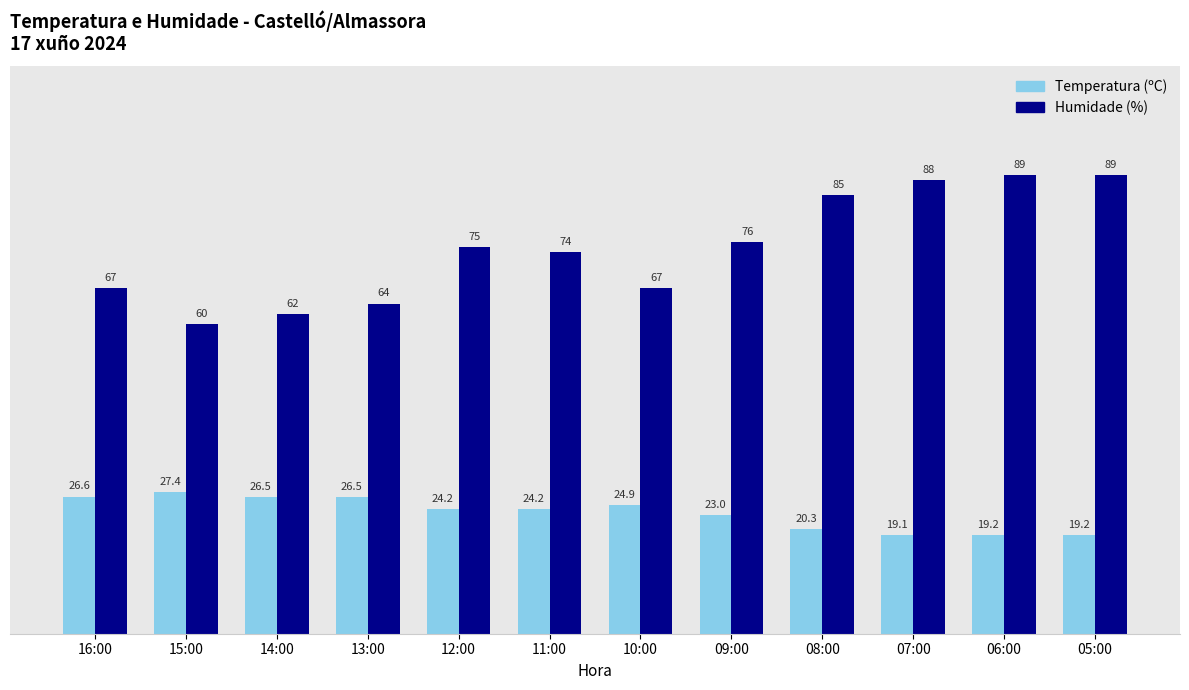

Does the chart contain stacked bars?

No